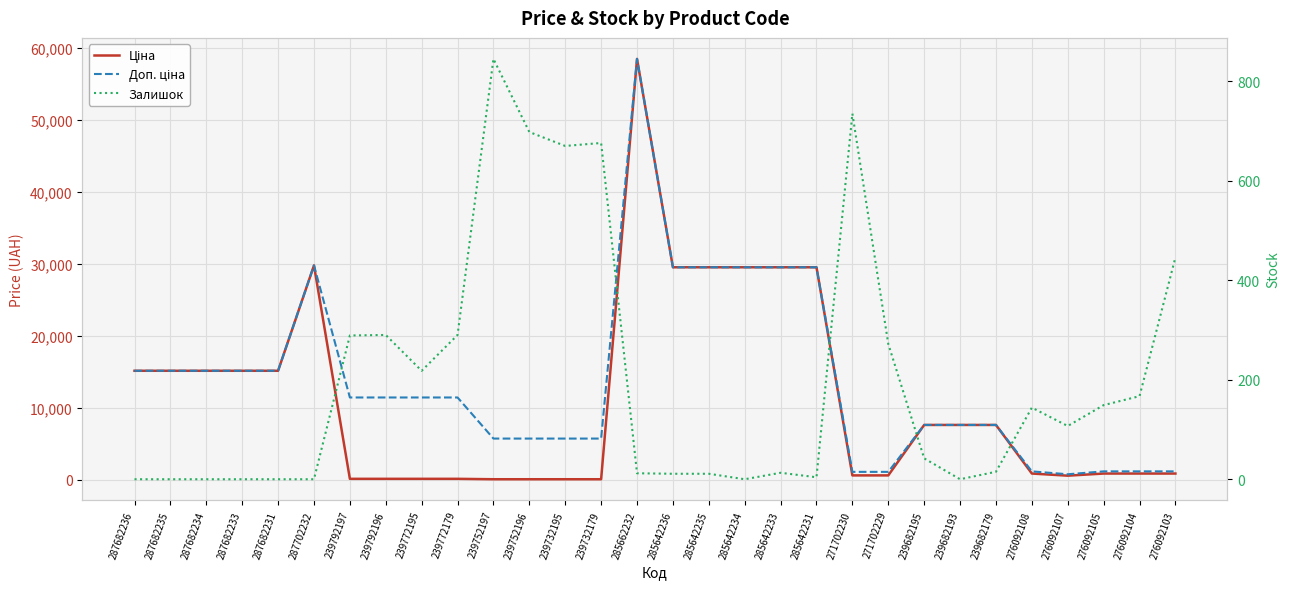

How many series are shown in this chart?

3